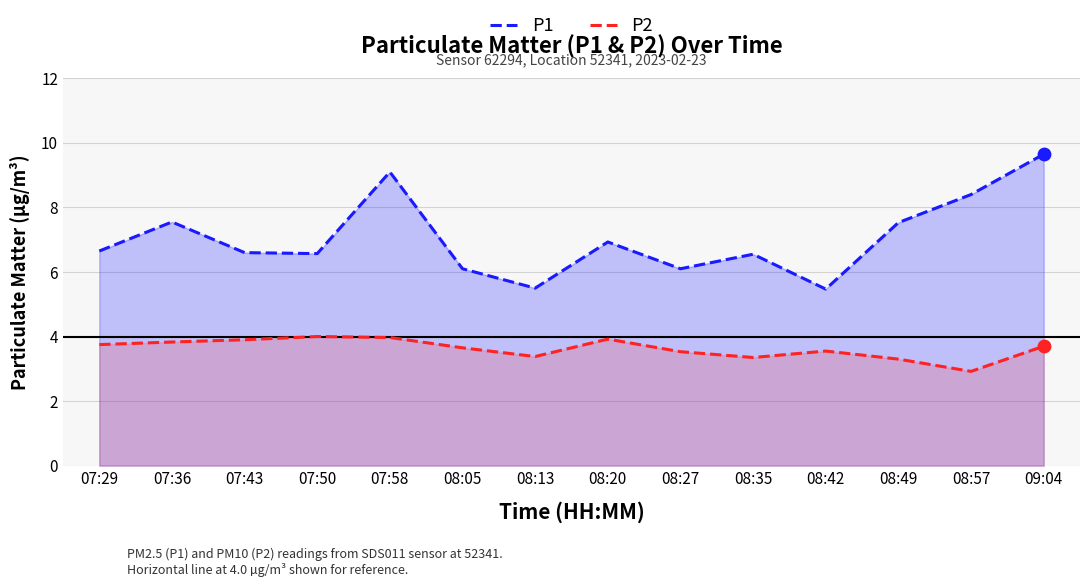

Which series has the largest total across all categories?

P1